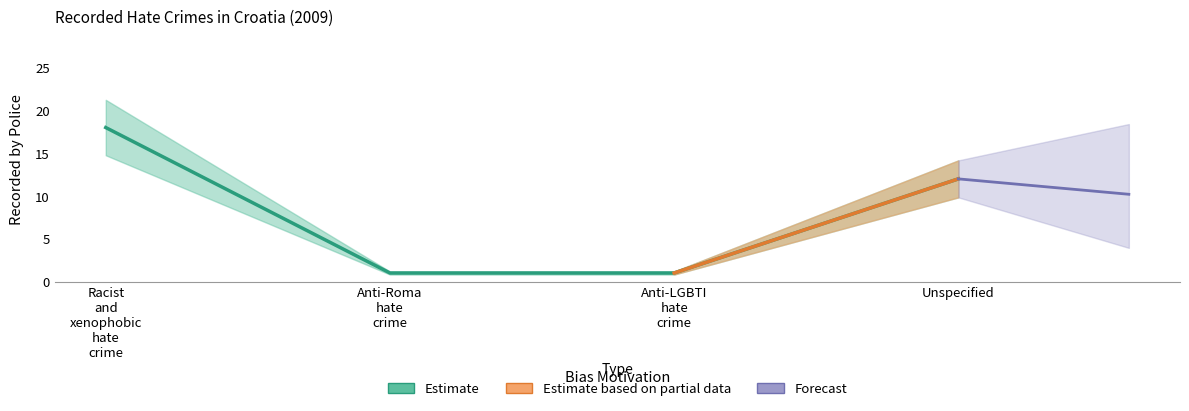

How many categories are shown in the chart?

4